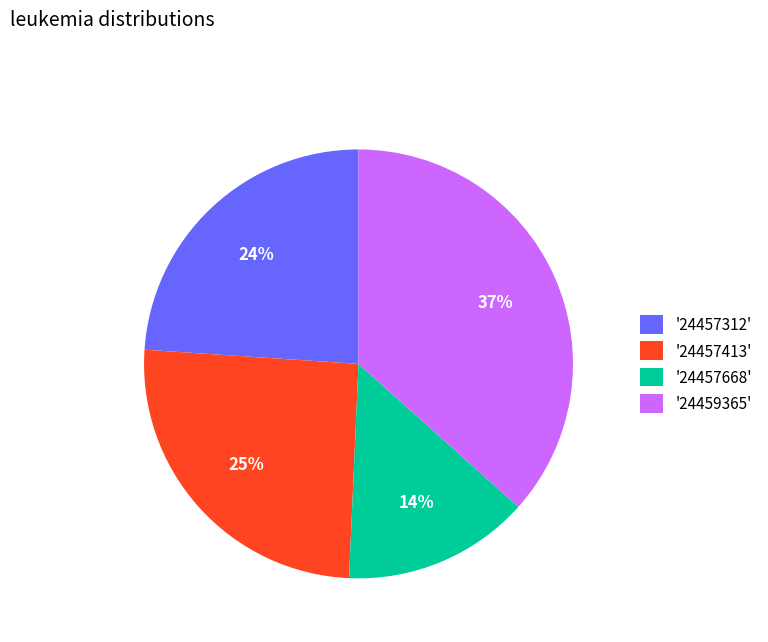

Is the sum of '24457413' and '24457668' greater than half?

No